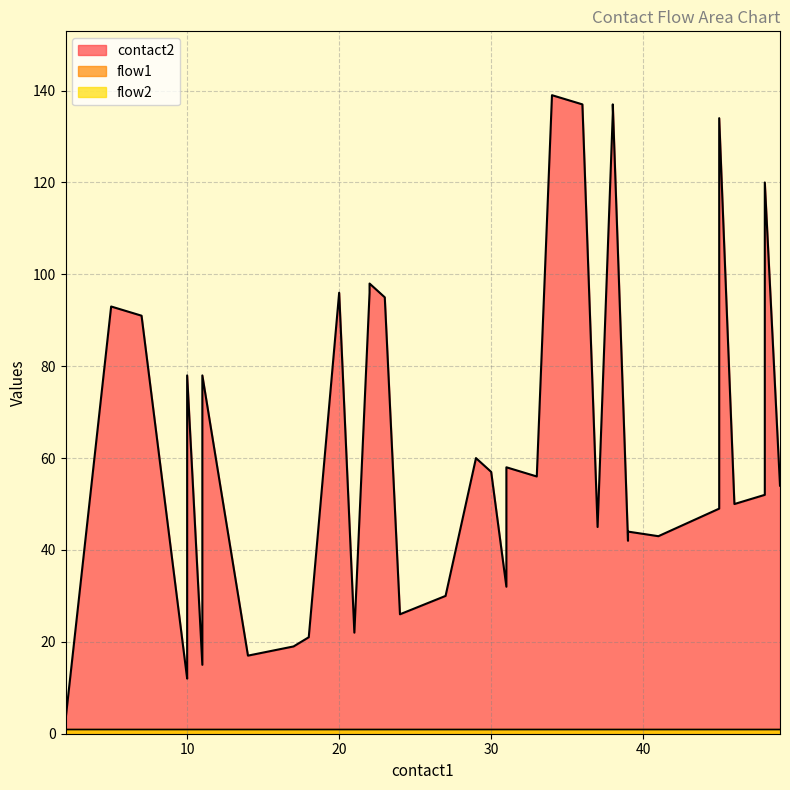

Between 29 and 36, which is larger?

36